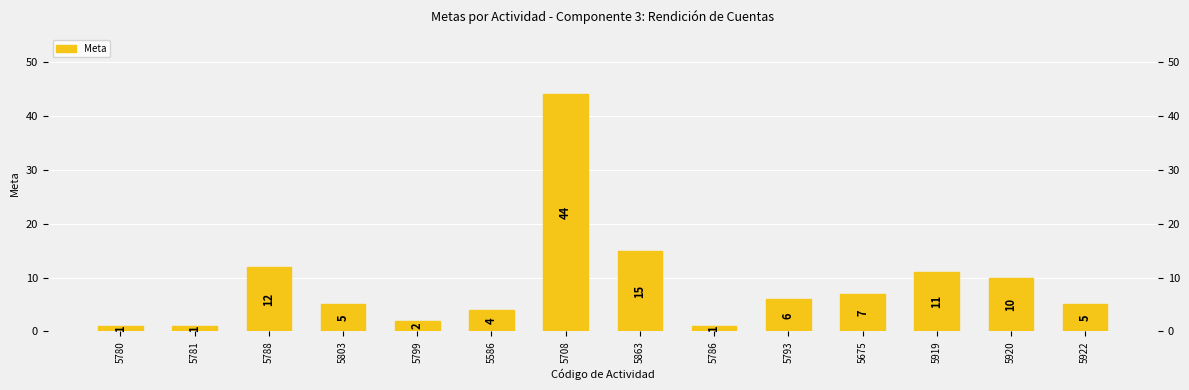

Reading left to right, transcribe all the data shown in this chart.

5780=1	5781=1	5788=12	5803=5	5799=2	5586=4	5708=44	5863=15	5786=1	5793=6	5675=7	5919=11	5920=10	5922=5